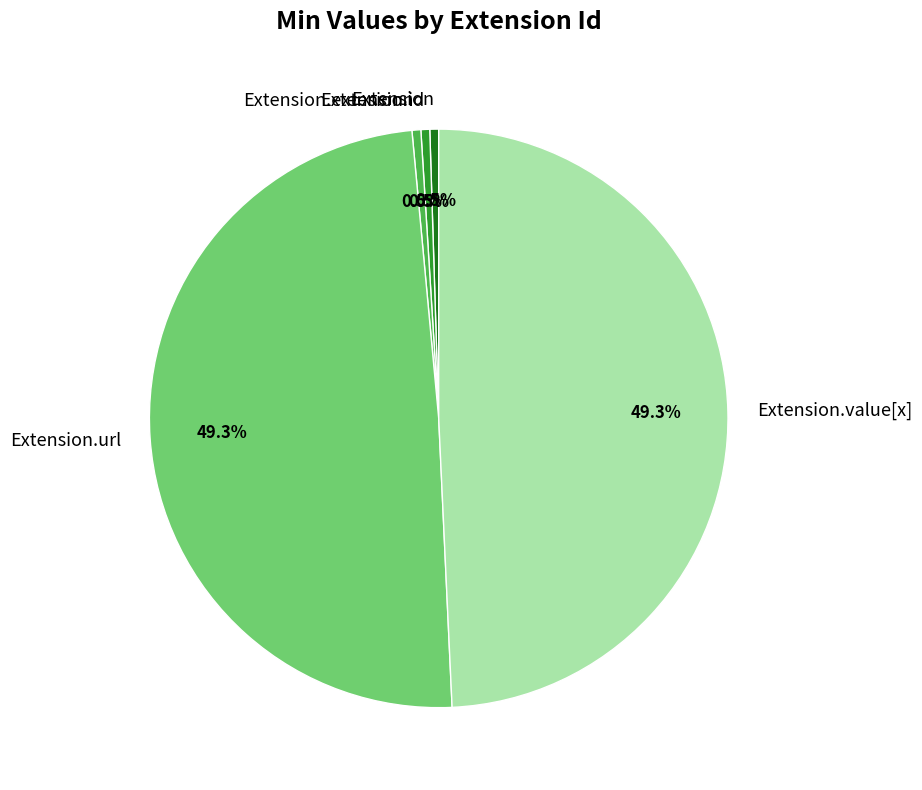

To the nearest percent, what is the average slice percentage?

20%